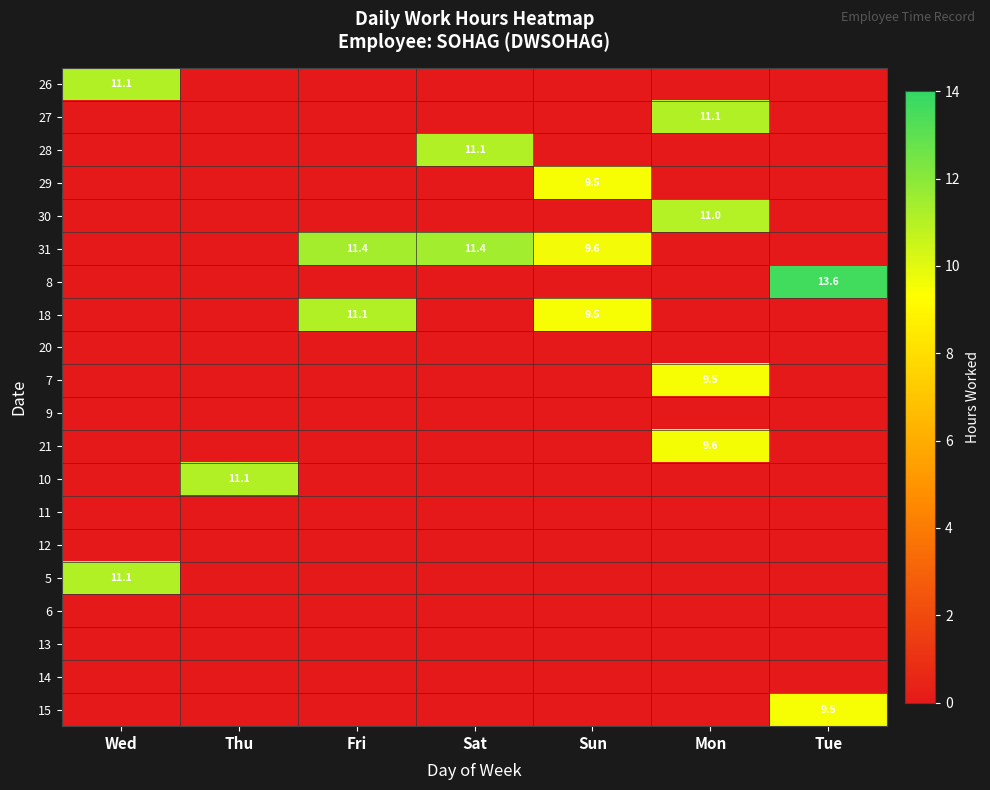

List the labels in order of 18 value, smallest first.

Wed, Thu, Sat, Mon, Tue, Sun, Fri